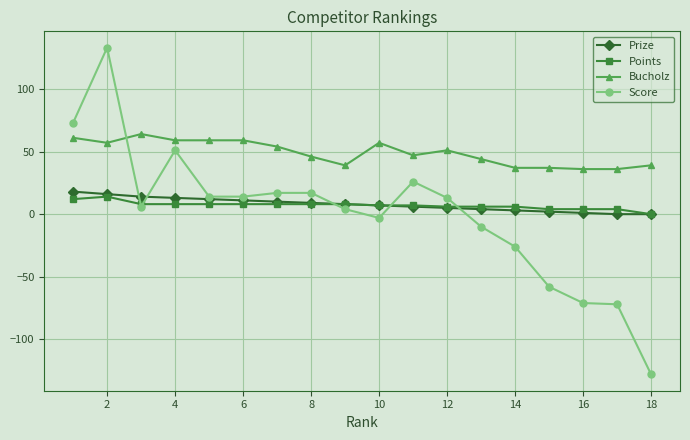

What is the minimum value for Score?

-128